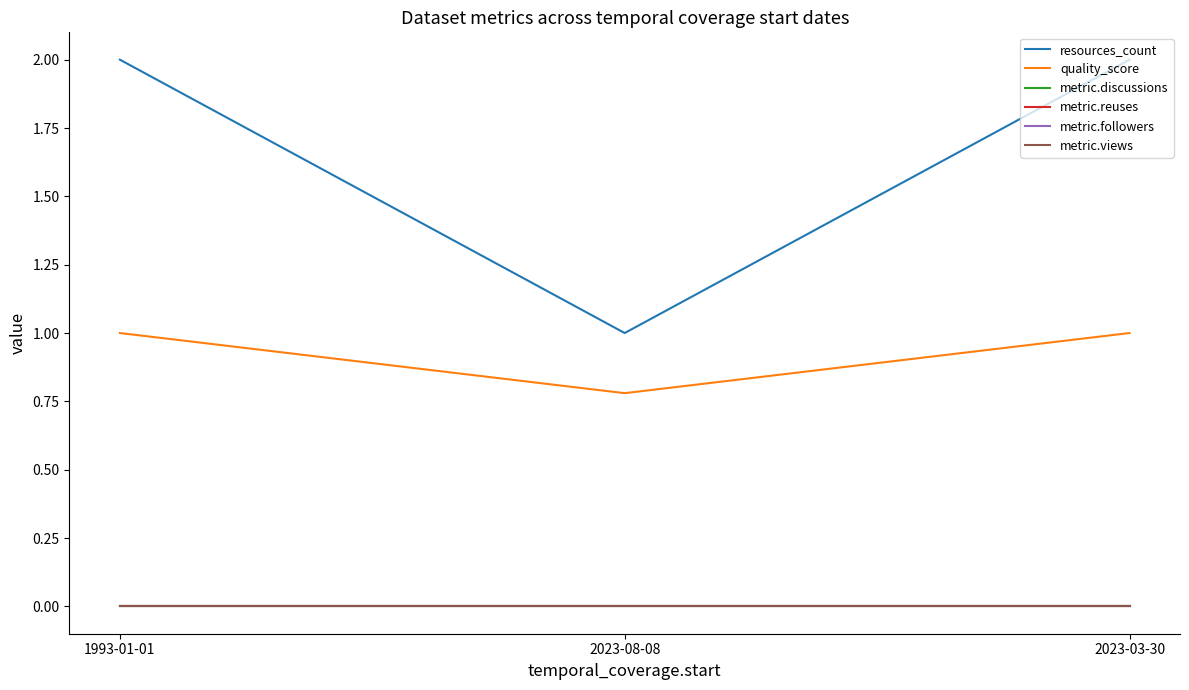

The value of metric.views at 2023-08-08 is 0.0. True or false?

True